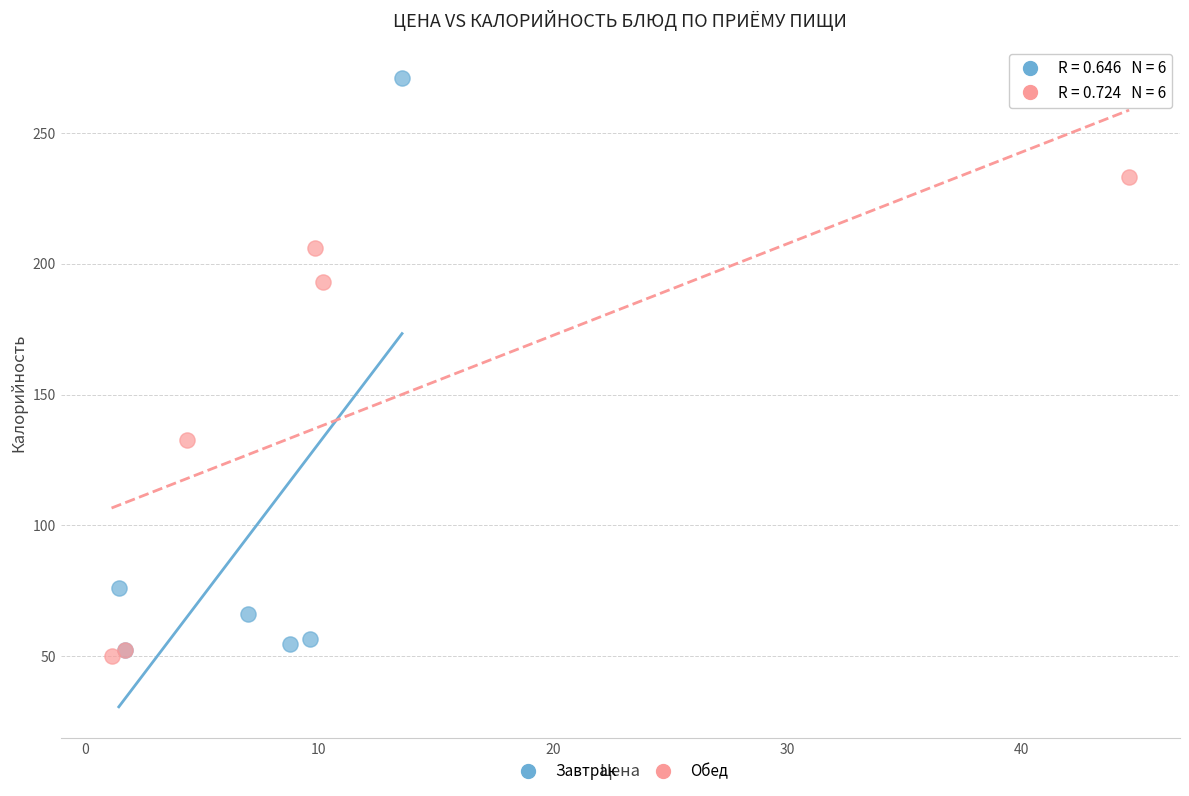

What are all the series names shown in the legend?

Завтрак, Обед